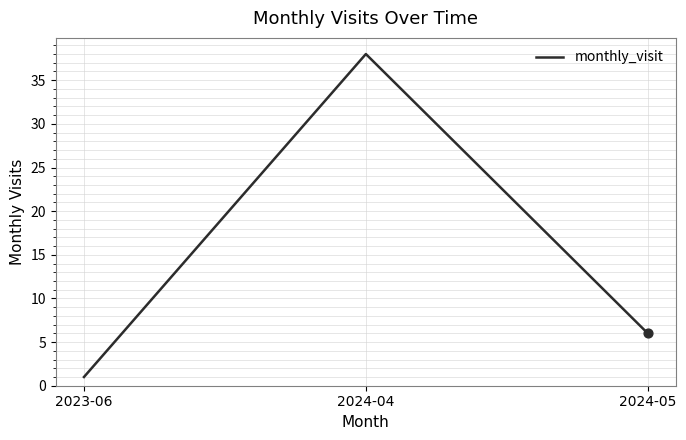

What is the change in value from 2024-04 to 2024-05?

-32